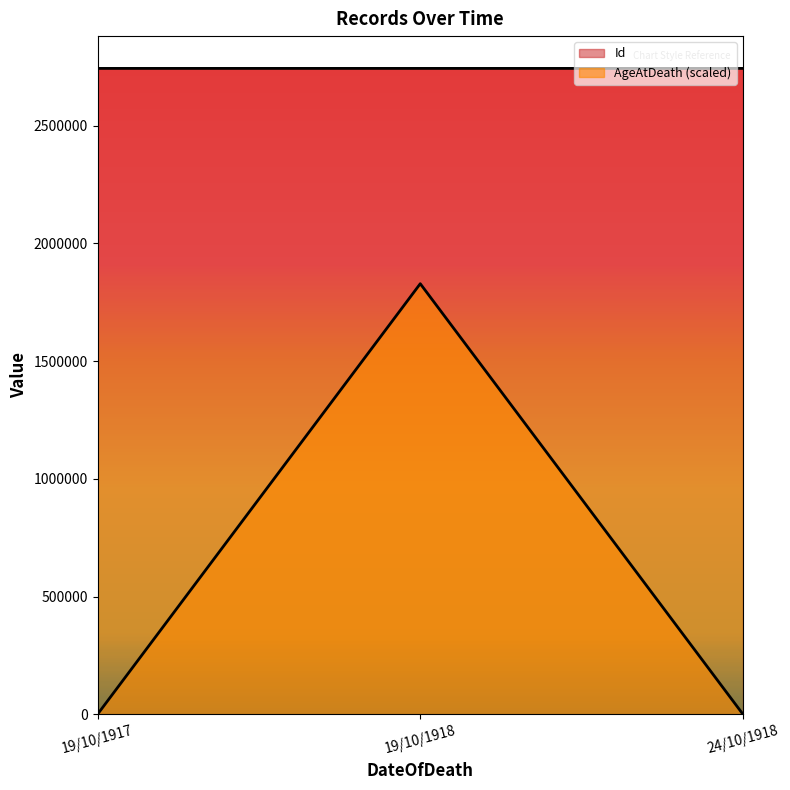

What are all the series names shown in the legend?

Id, AgeAtDeath